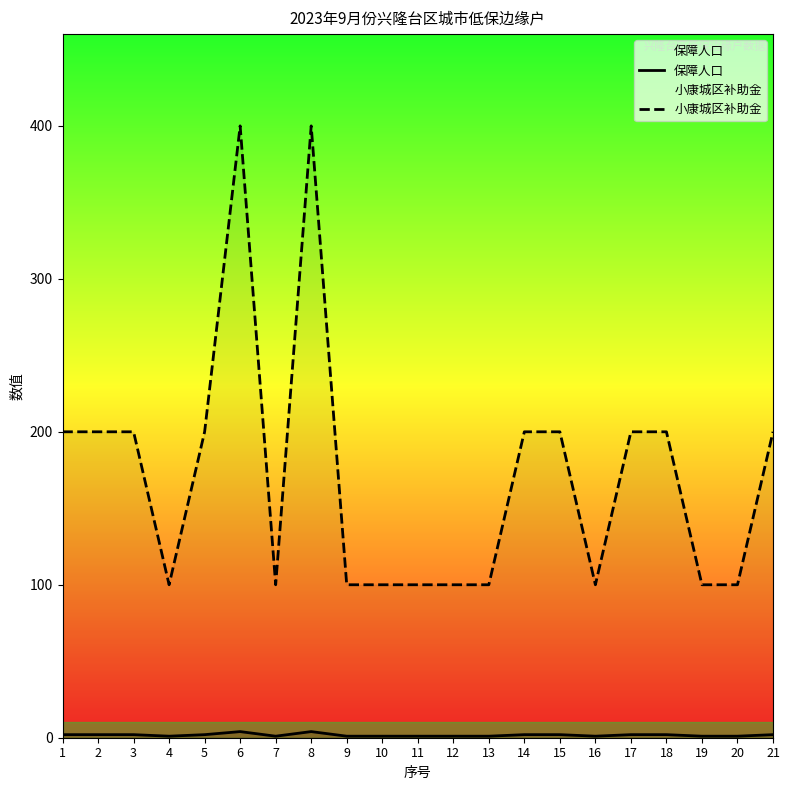

How many 小康城区补助金 values are between 100 and 200?

19